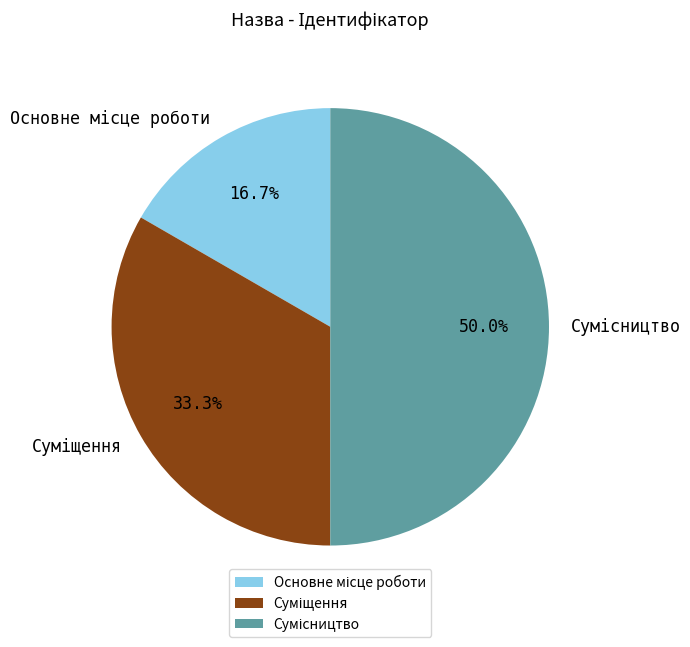

To the nearest percent, what is the difference between the largest and smallest slice percentages?

33%